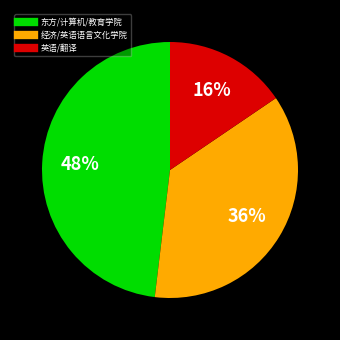

To the nearest percent, what is the average slice percentage?

33%